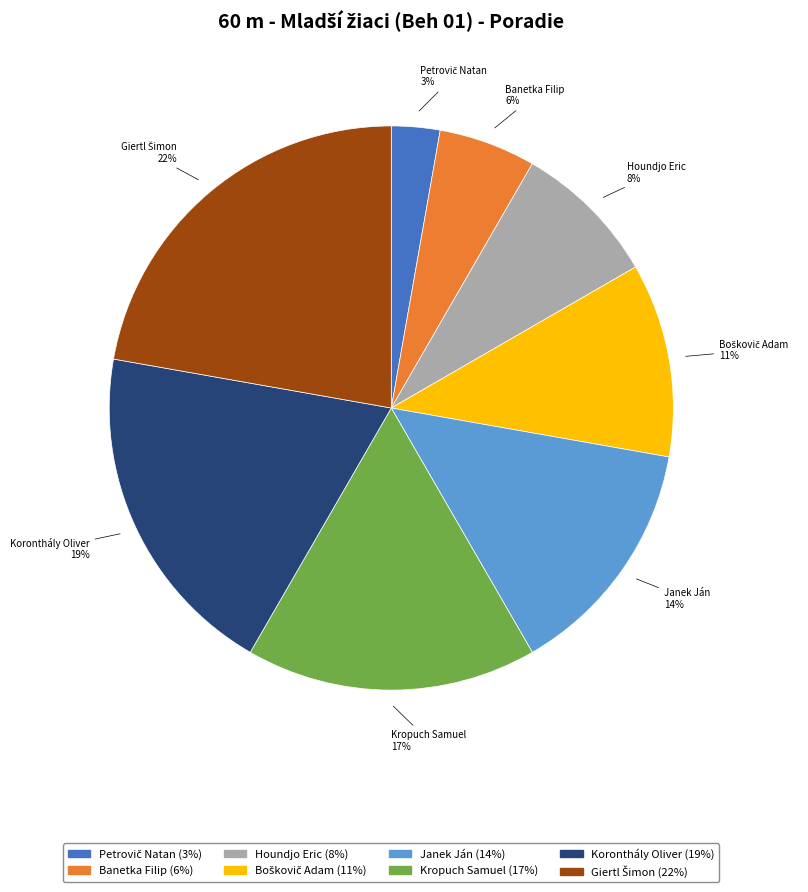

Is there a majority slice in this chart?

No